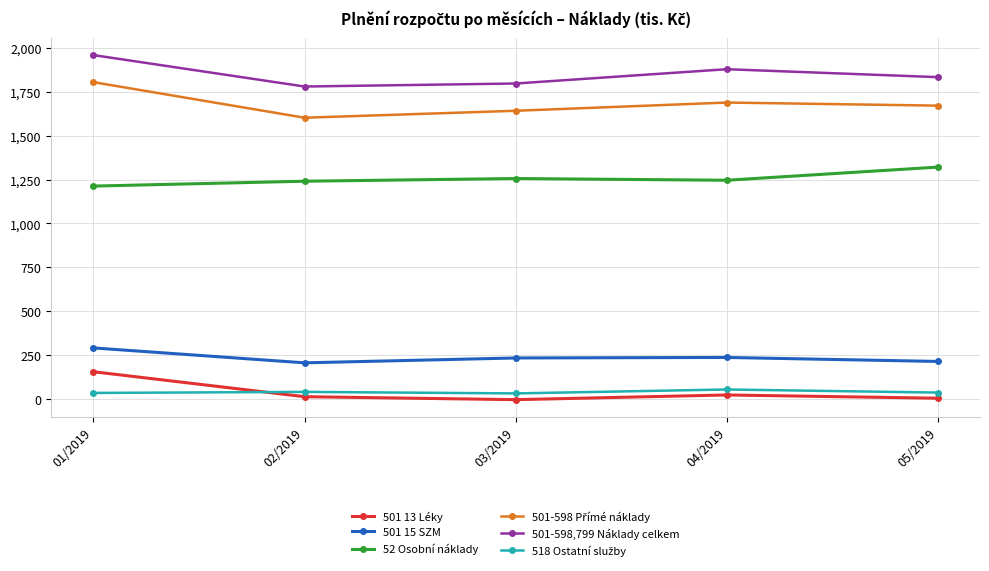

The value of 52 Osobní náklady at 03/2019 is 1255.6. True or false?

True